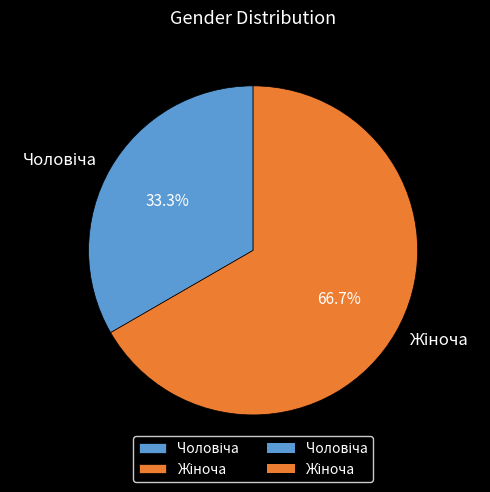

How many segments does this pie chart have?

2